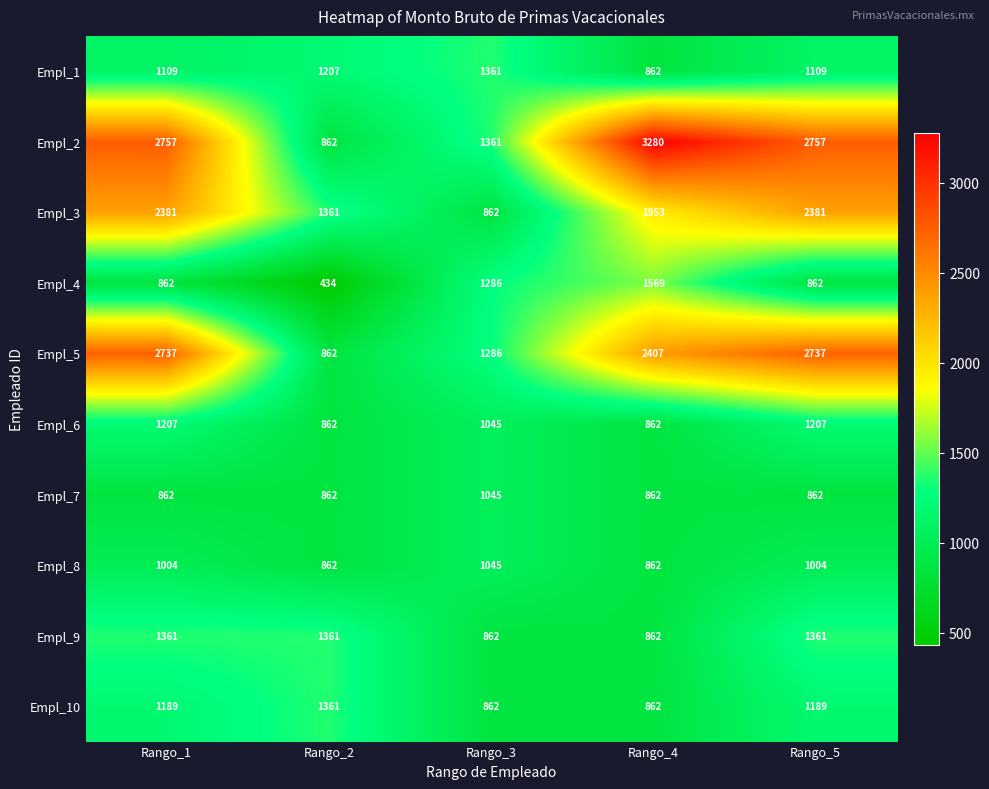

What is the spread (max minus min) of values at Rango_1?

1895